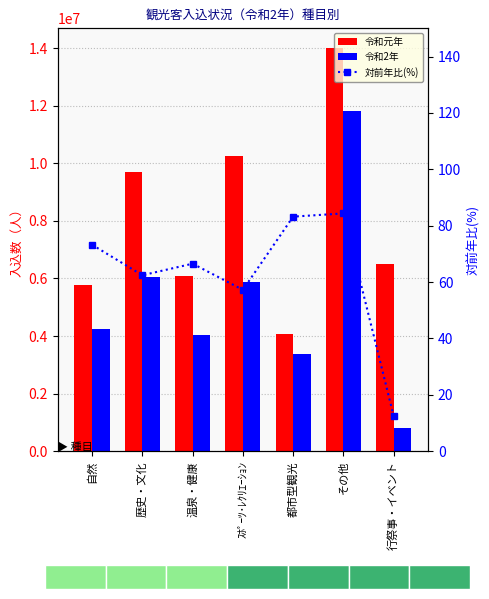

How many values in the 対前年比(%) series are below 66?

3